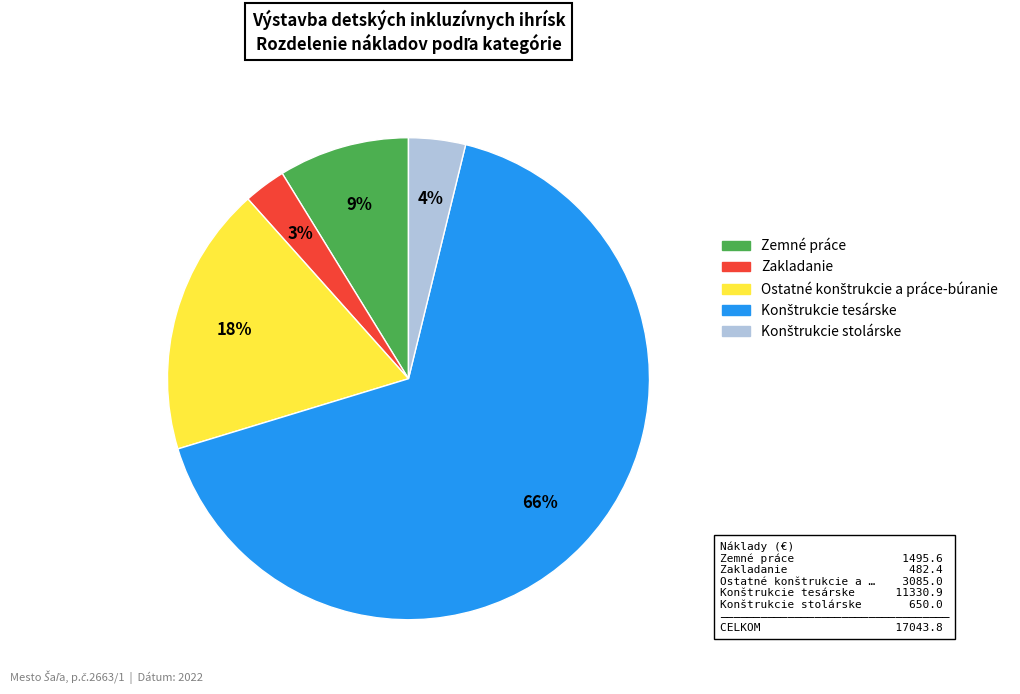

True or false: Zakladanie accounts for 3% of the total.

True